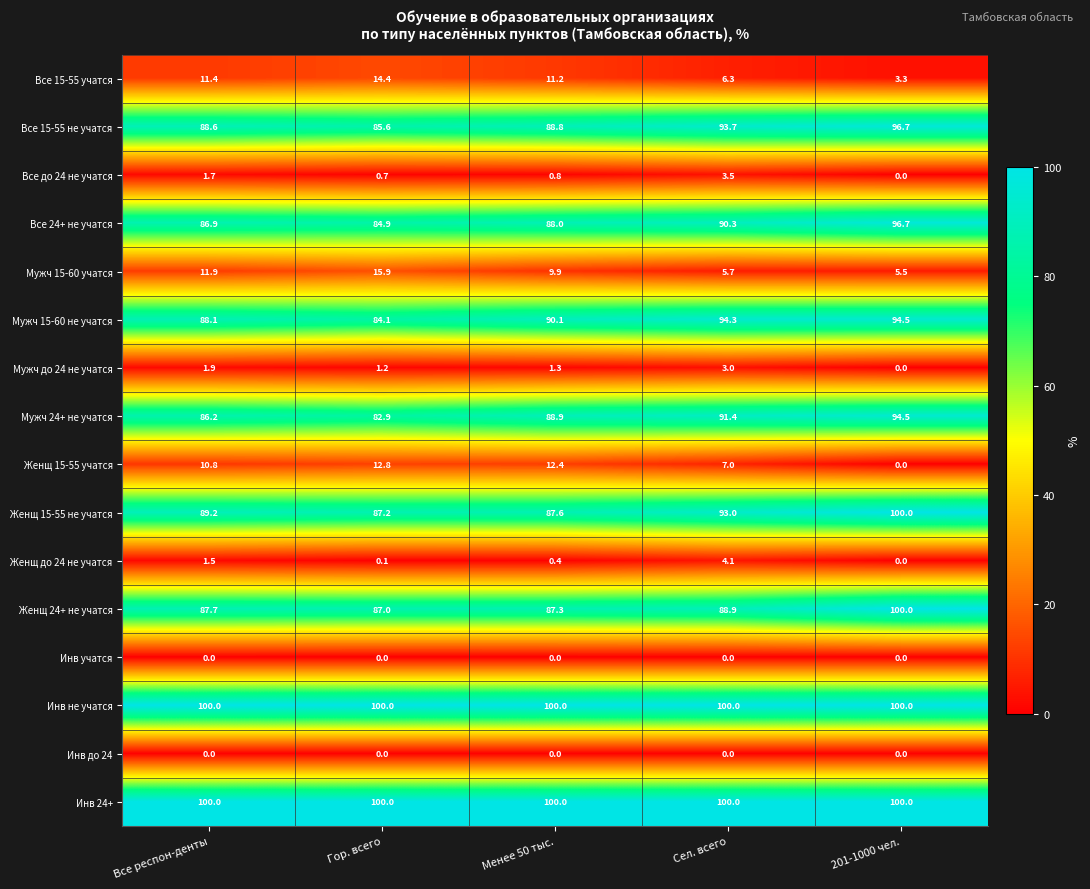

At which label does Женщ 24+ не учатся reach its minimum?

Гор. всего